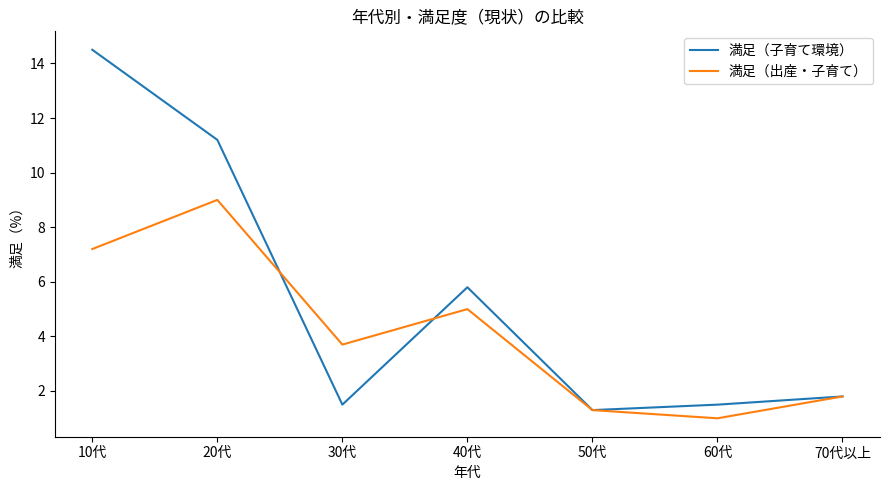

Count the number of categories in the chart.

7